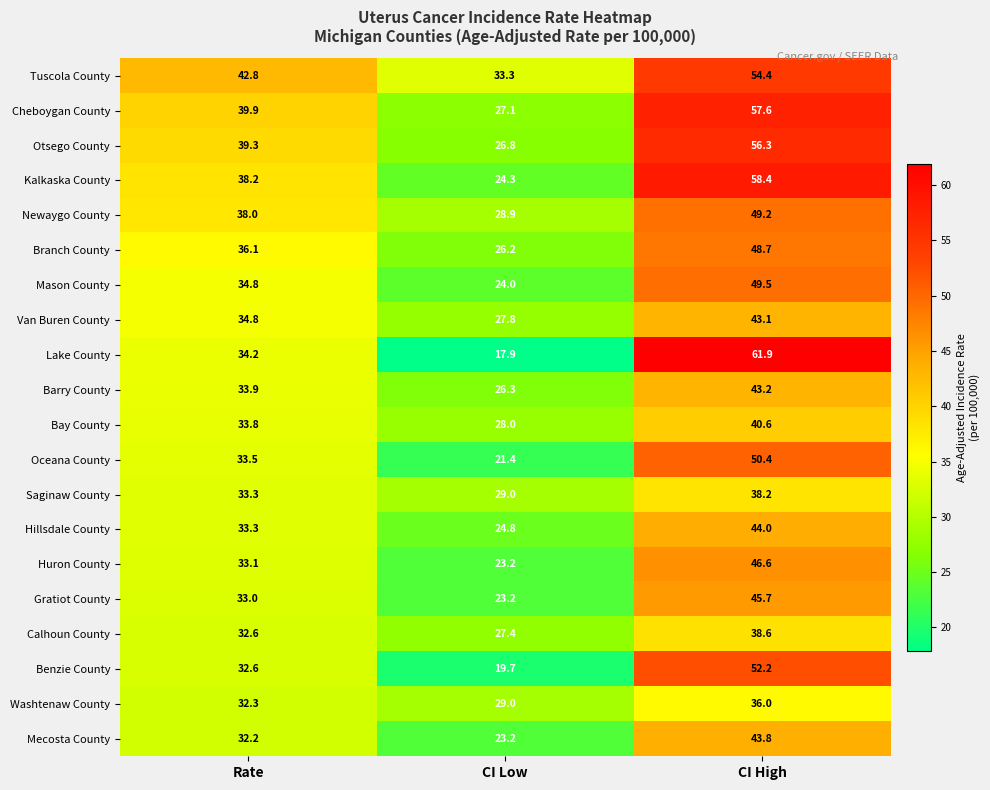

Where does the Otsego County series first go above 39?

Rate